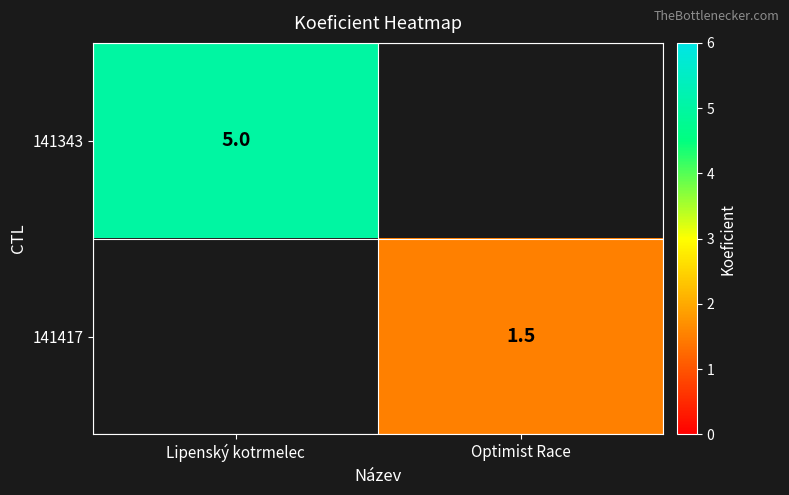

True or false: 141343 has a value of 5.0 at Lipenský kotrmelec.

True